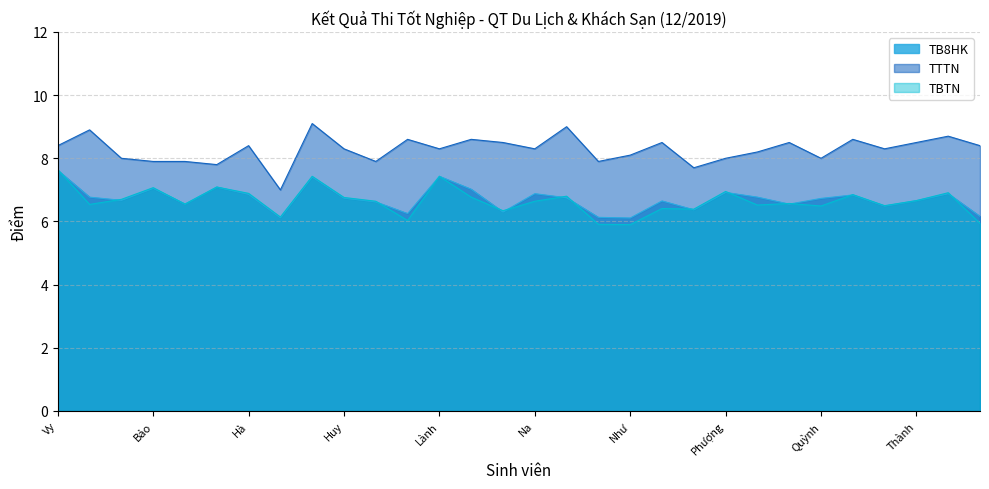

Is the value of TB8HK at Thành greater than the value of TBTN at Như?

Yes